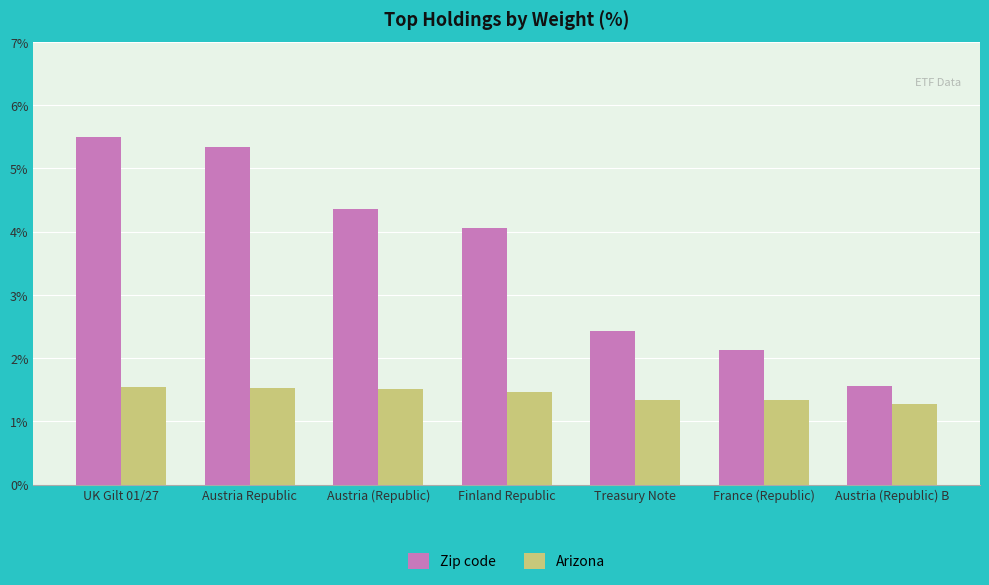

What is the average value of the Zip code series?

3.6